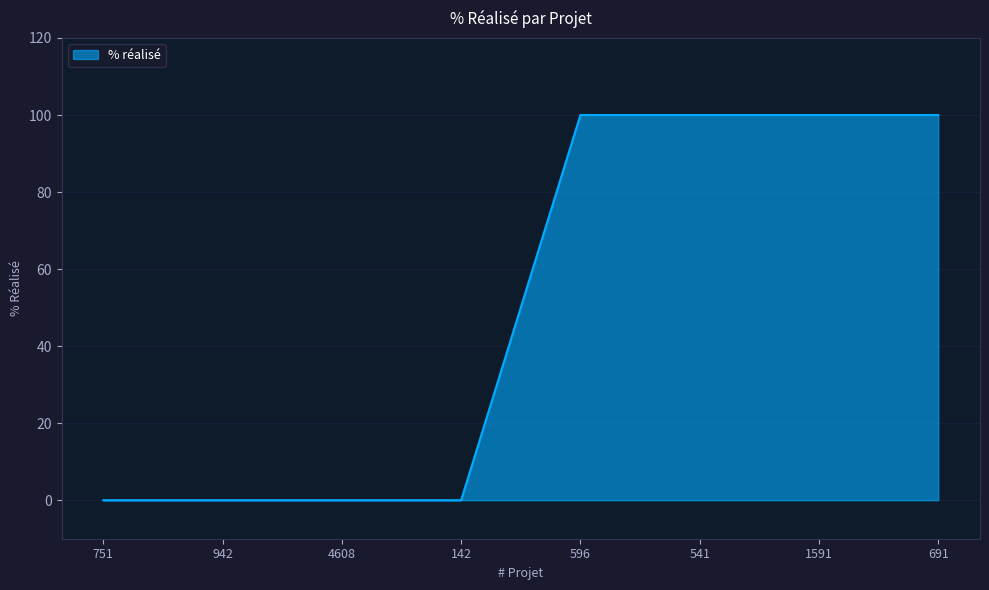

Does the chart display data point markers on the line(s)?

No